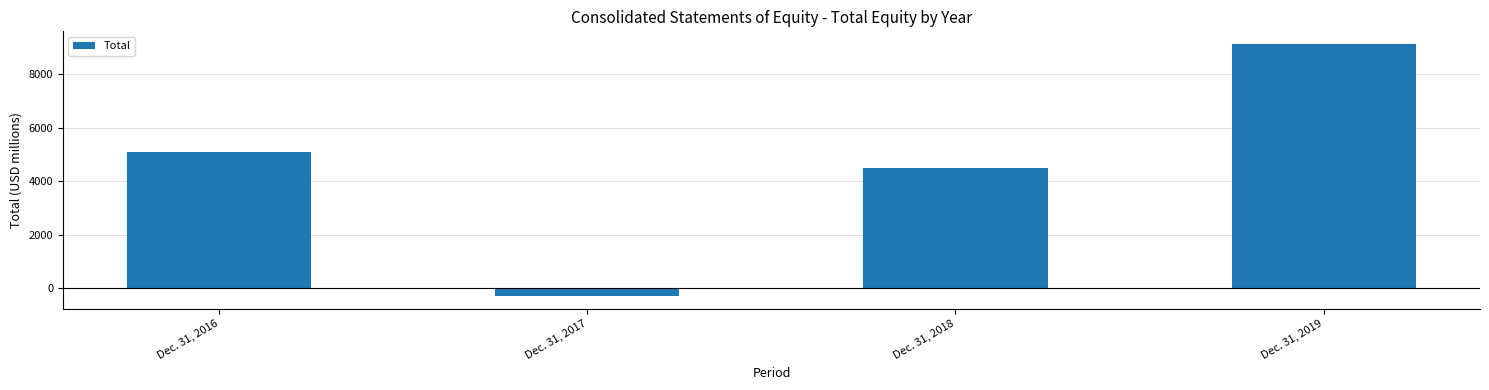

What is the value of the 2nd bar from the left?

-312